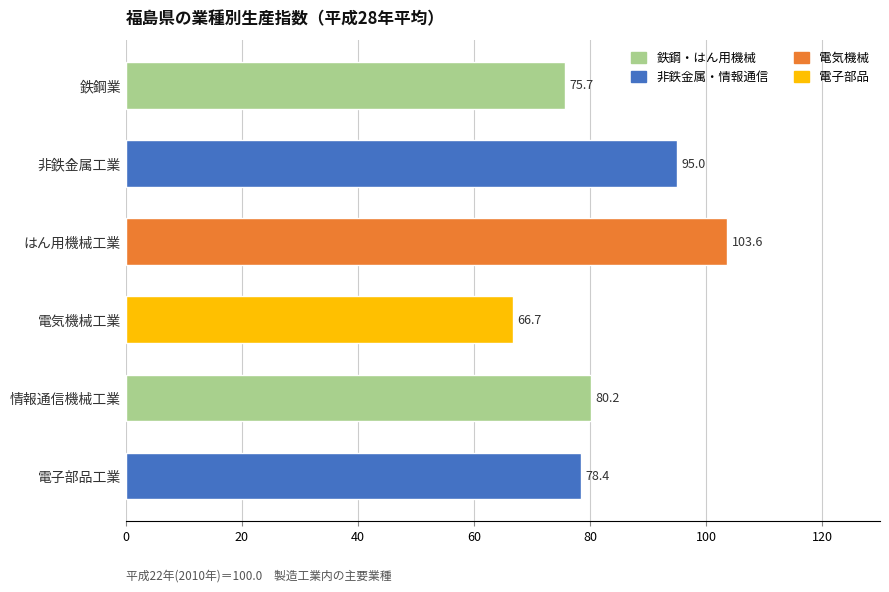

Count the number of values greater than 80.

3